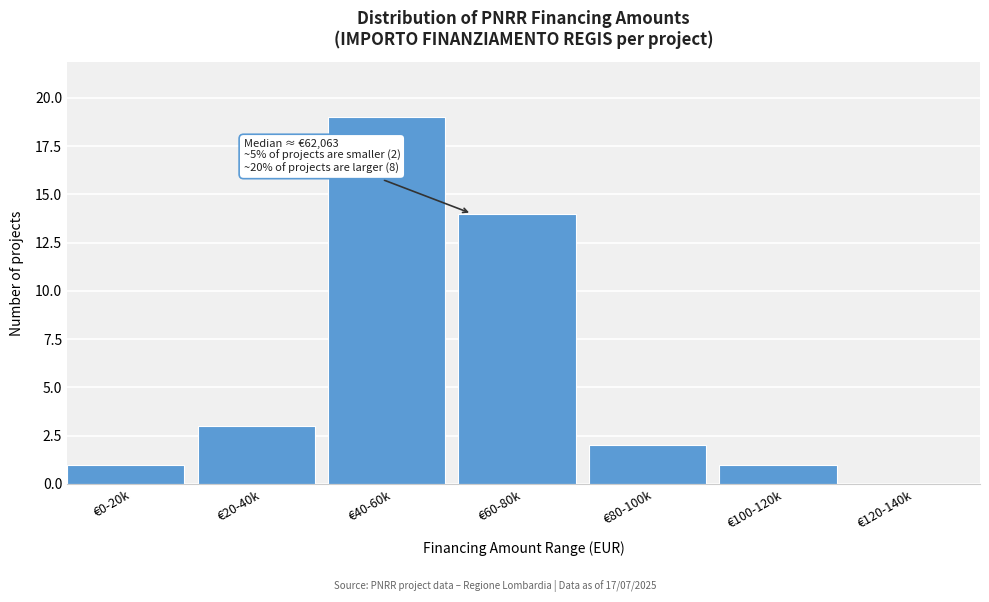

Reading left to right, transcribe all the data shown in this chart.

€0-20k=1	€20-40k=3	€40-60k=19	€60-80k=14	€80-100k=2	€100-120k=1	€120-140k=0